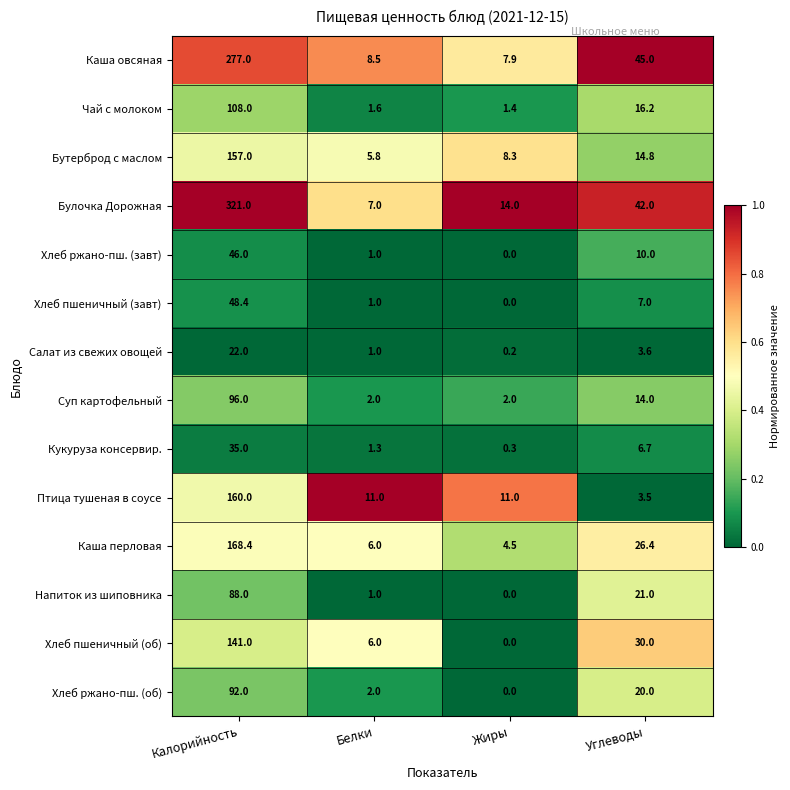

At which category is the sum across all series the highest?

Калорийность